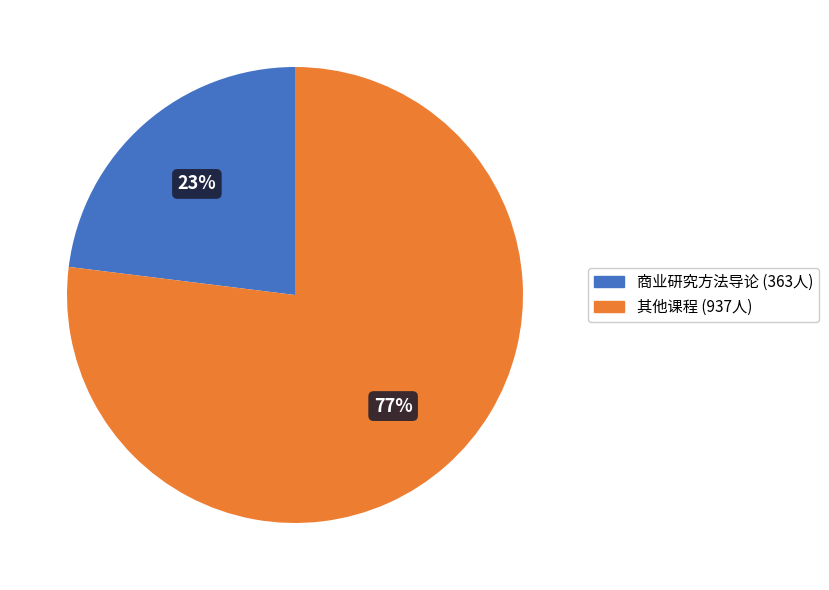

To the nearest percent, what is the average slice percentage?

50%